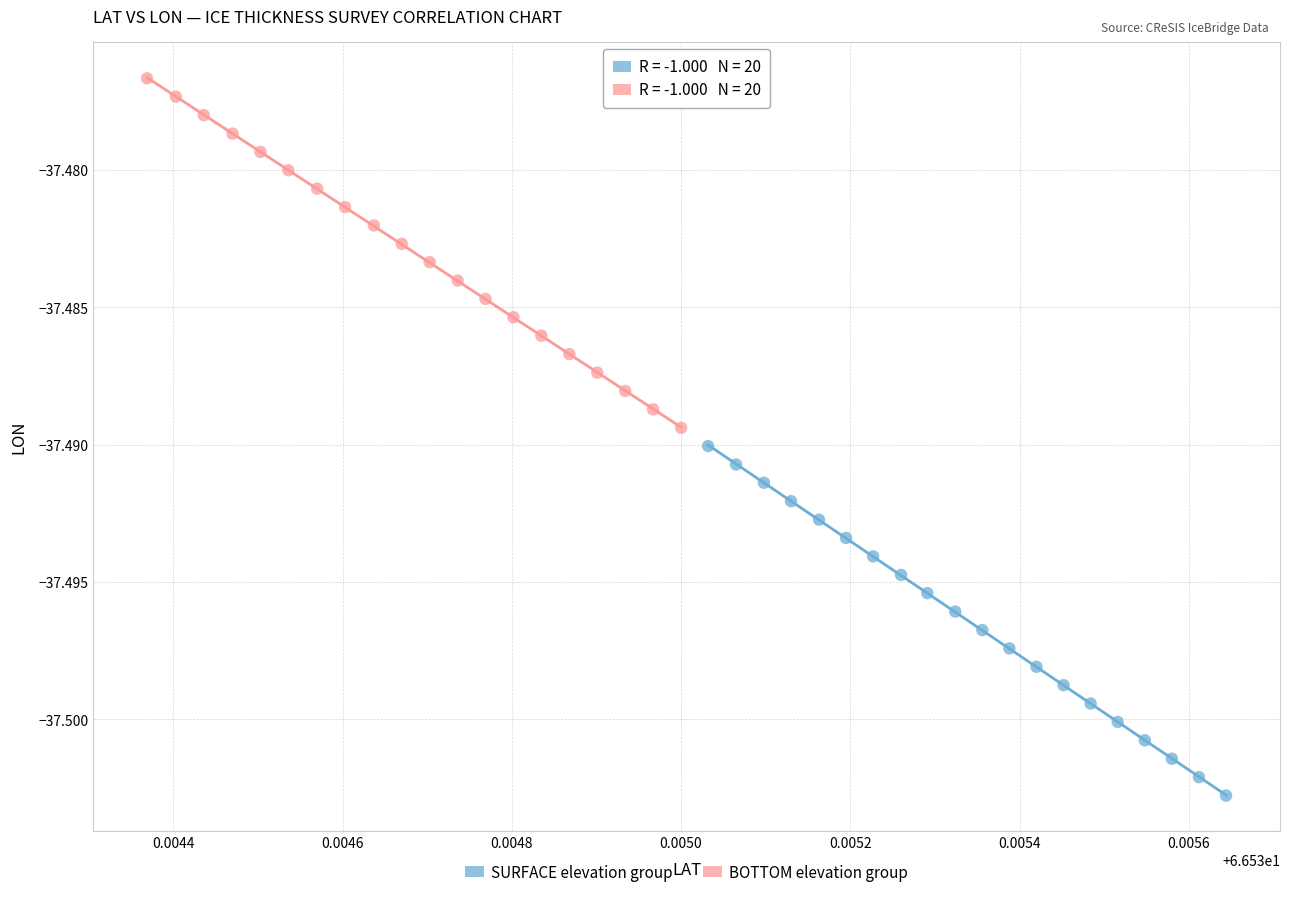

Which series contains the lowest Y value?

SURFACE elevation group